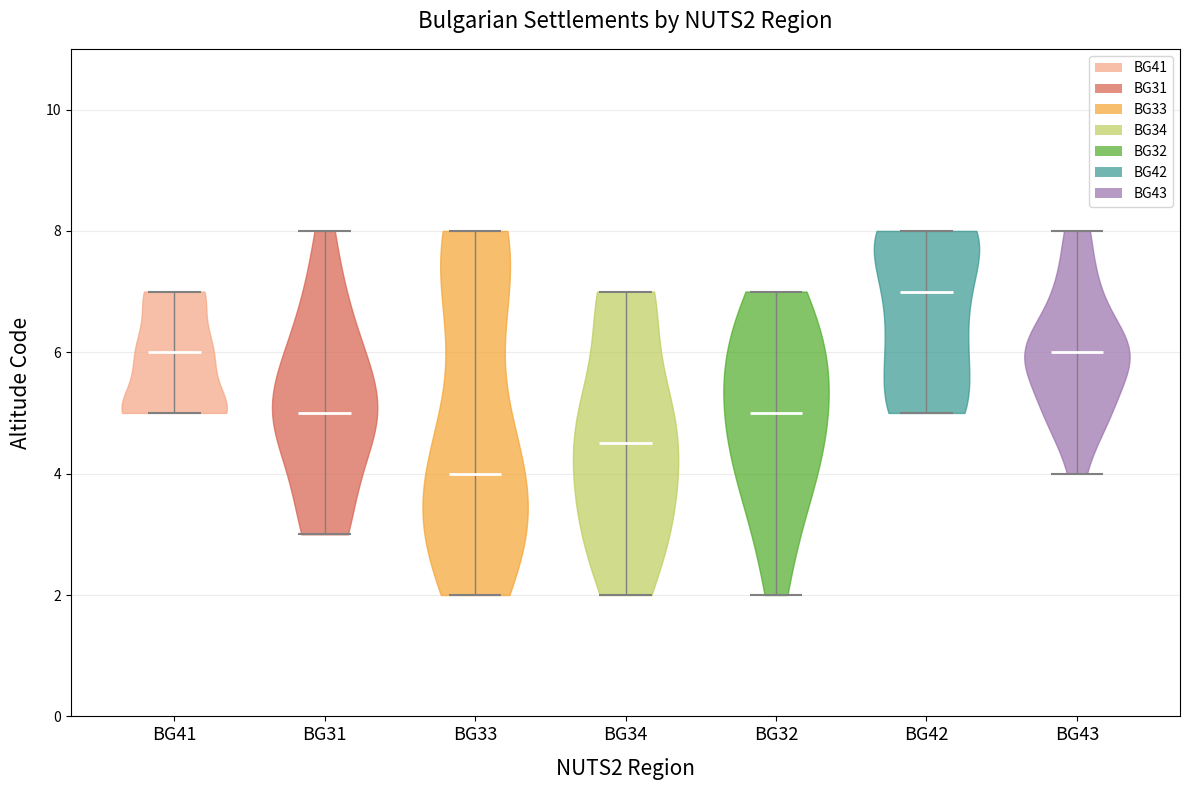

What is the highest point the violin for BG31 reaches on the y-axis? The values are not printed on the chart, so give them approximately, as read against the axis.

8.0